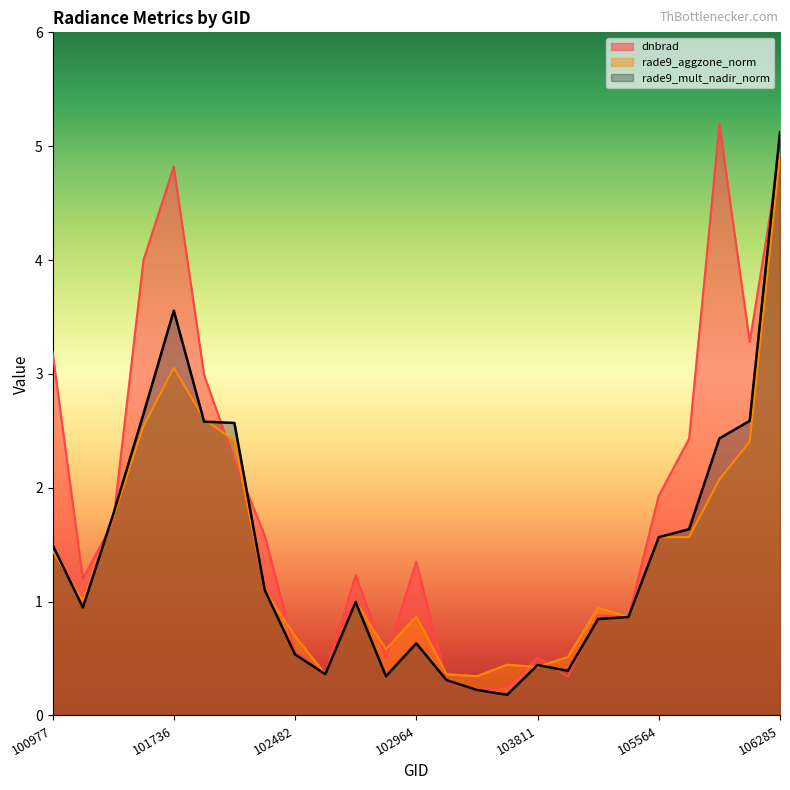

How many times do dnbrad and rade9_aggzone_norm cross each other?

12